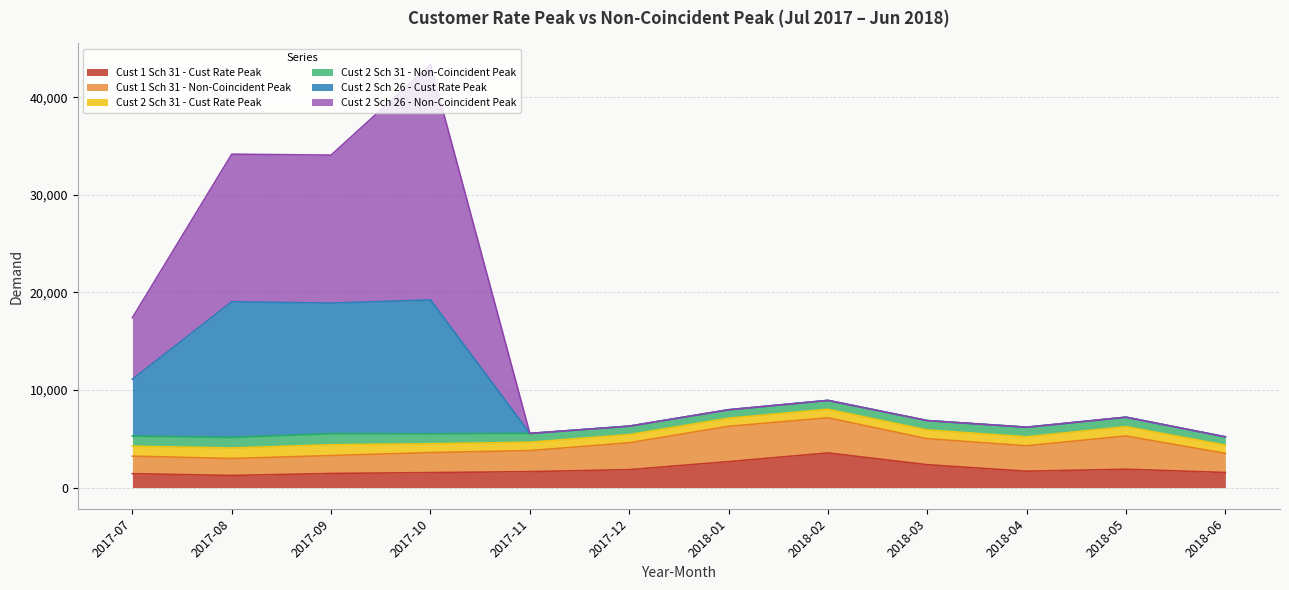

What is the maximum value for Cust 1 Sch 31 - Cust Rate Peak?

3551.0